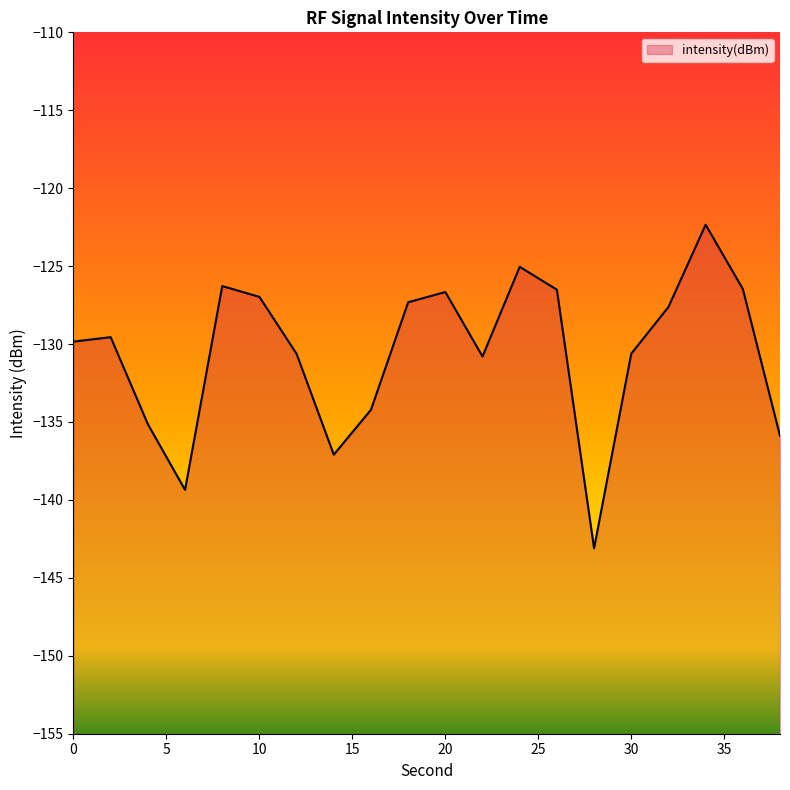

What is the change in value from 28 to 36?

+16.6